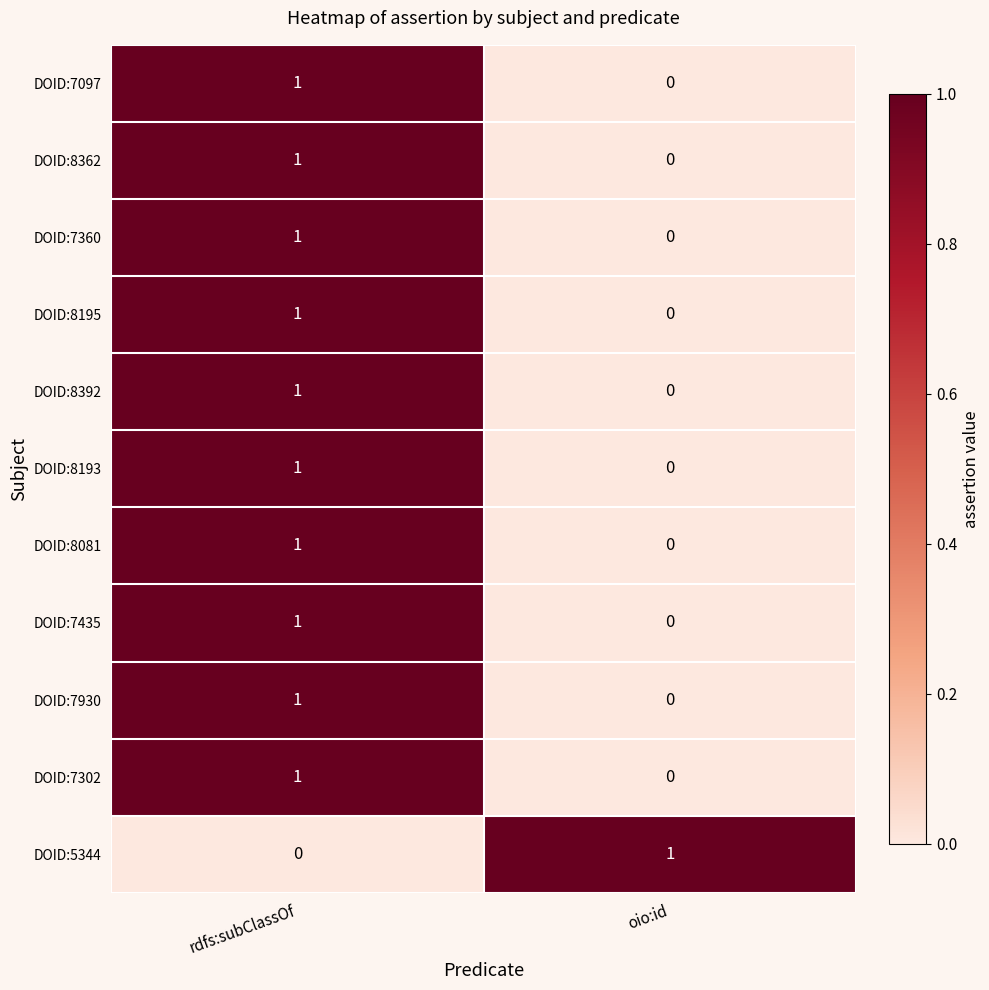

Reading left to right, transcribe all the data shown in this chart.

DOID:7097: 1	0
DOID:8362: 1	0
DOID:7360: 1	0
DOID:8195: 1	0
DOID:8392: 1	0
DOID:8193: 1	0
DOID:8081: 1	0
DOID:7435: 1	0
DOID:7930: 1	0
DOID:7302: 1	0
DOID:5344: 0	1